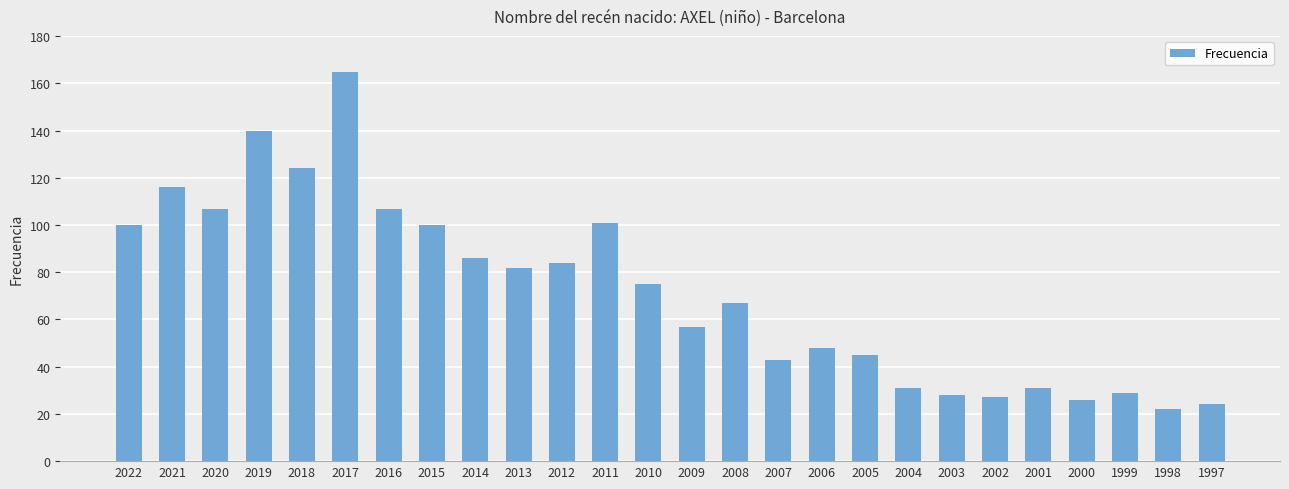

The value at 2011 is 101. True or false?

True